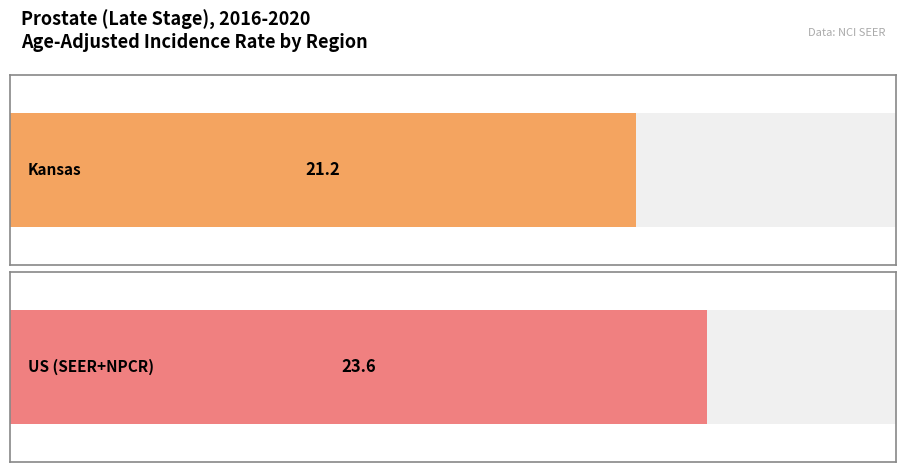

Between US (SEER+NPCR) and Kansas, which is larger?

US (SEER+NPCR)